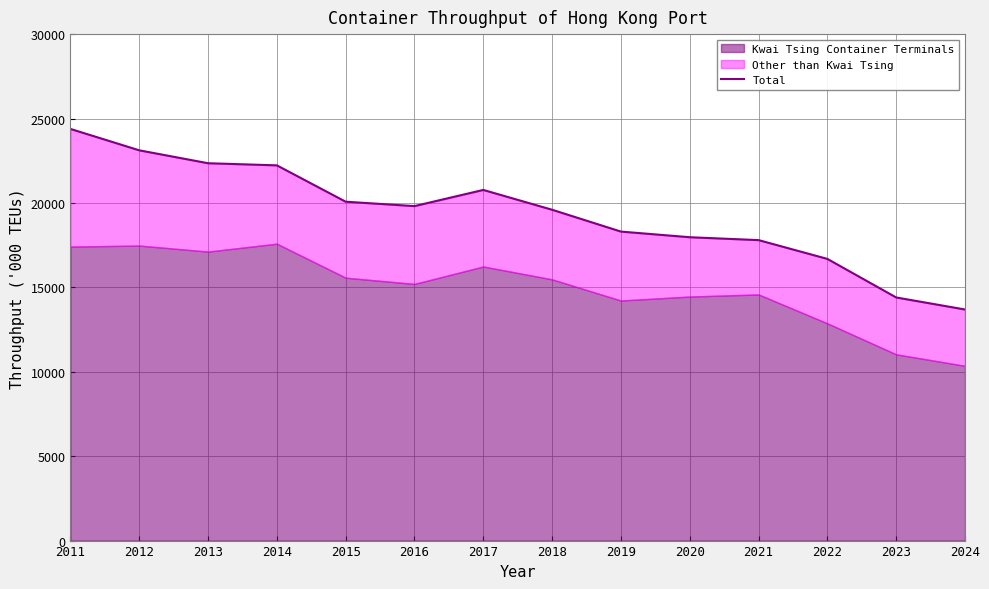

How many interior local peaks (higher than both neighbors) does the data have?

1